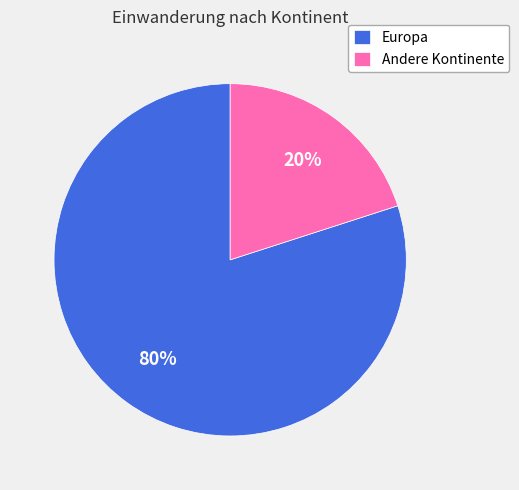

Between Andere Kontinente and Europa, which is larger?

Europa